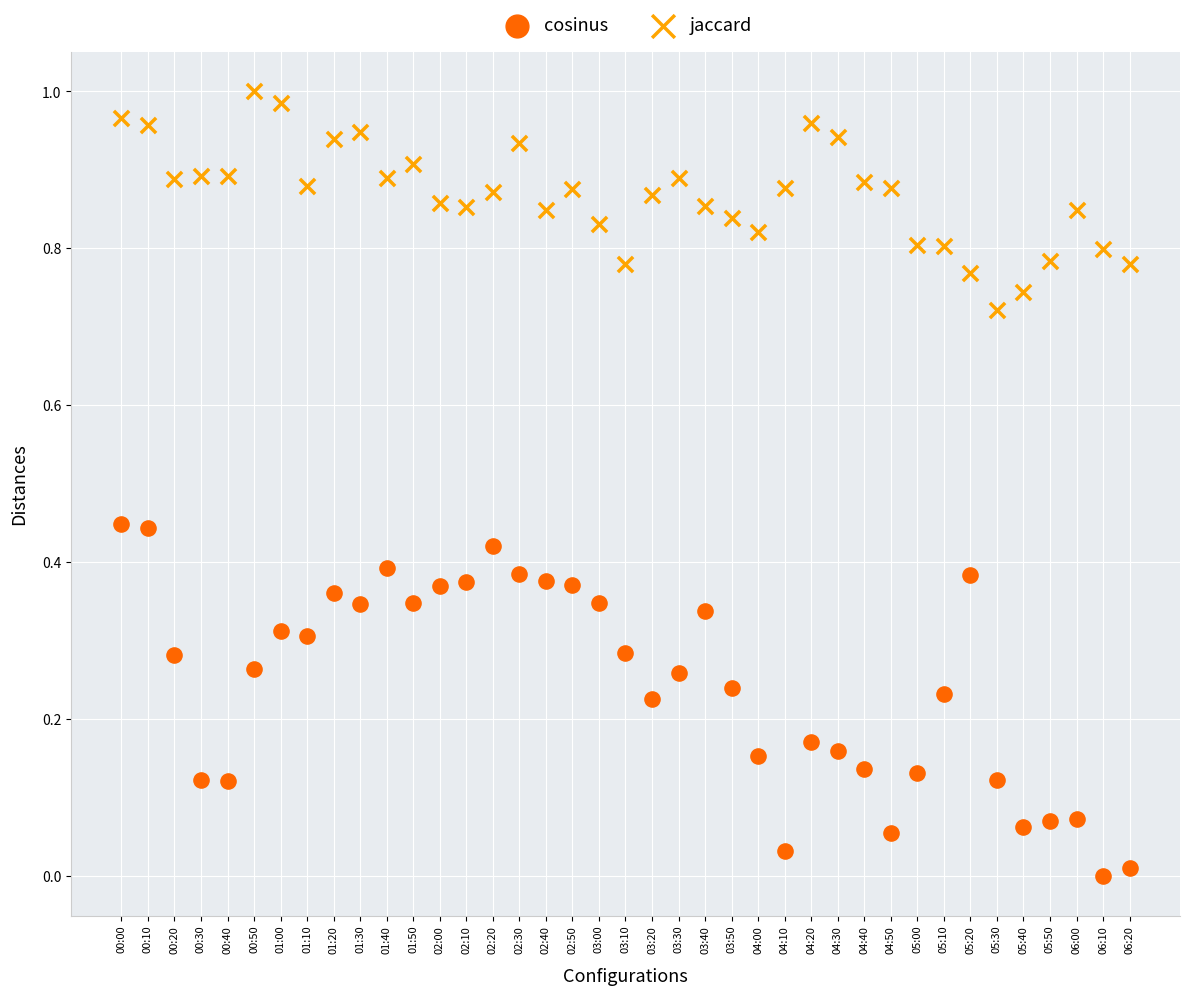

Which series reaches the minimum Y coordinate?

cosinus